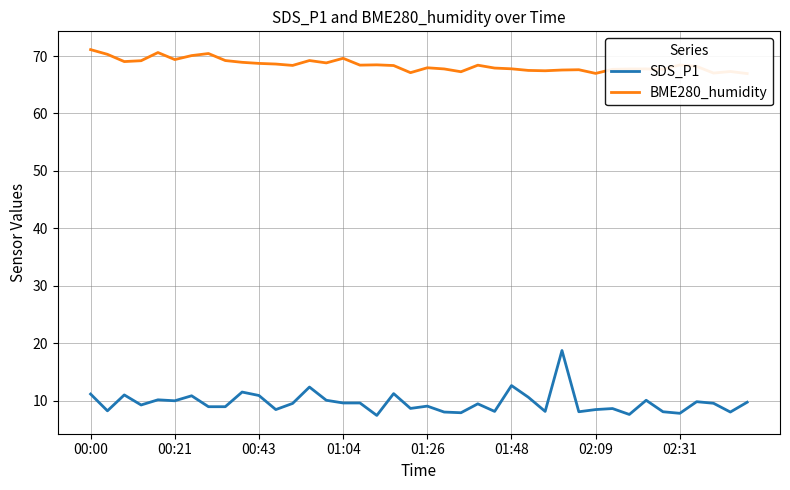

What are all the series names shown in the legend?

SDS_P1, BME280_humidity